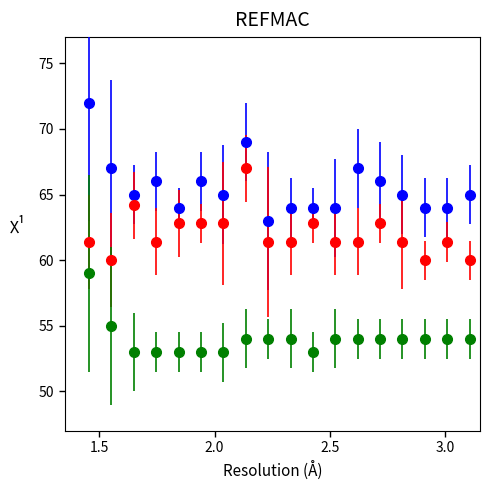

What is the greatest value displayed?

72.0